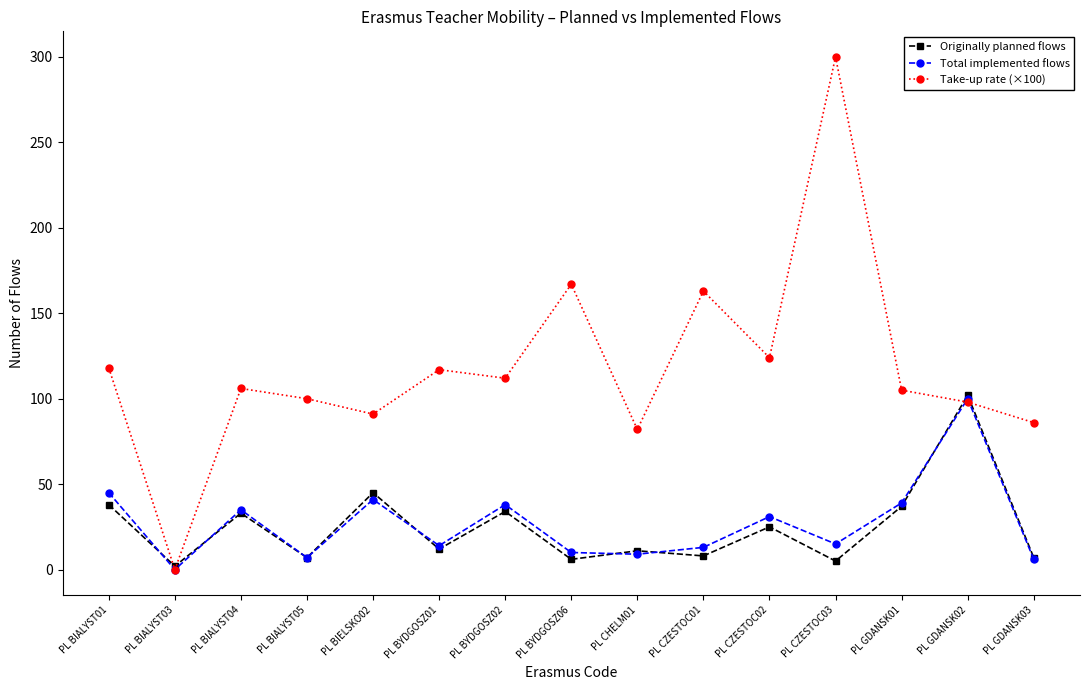

How many lines are shown in the chart?

3